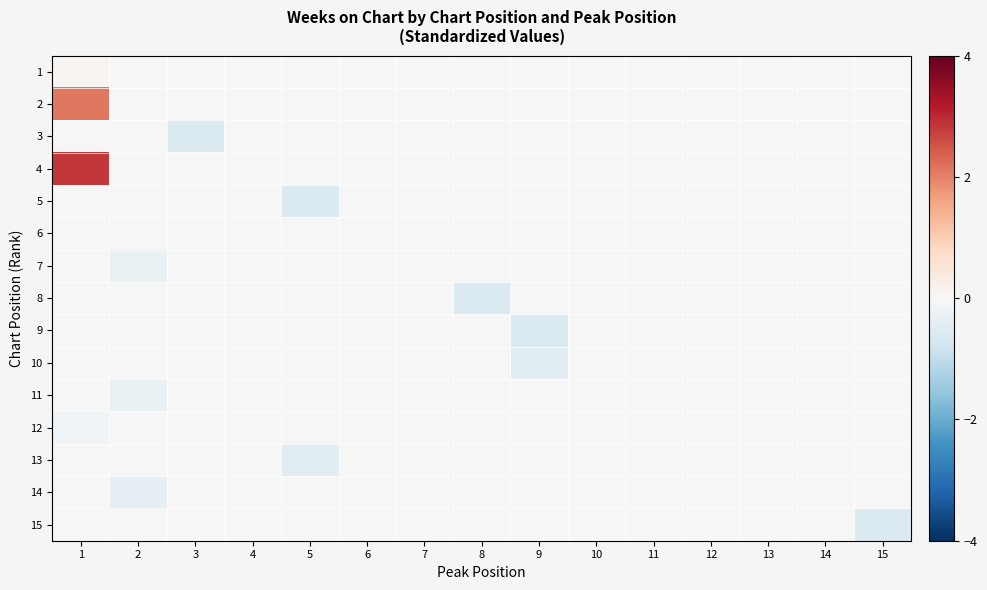

Which label corresponds to the smallest value in the chart?

3